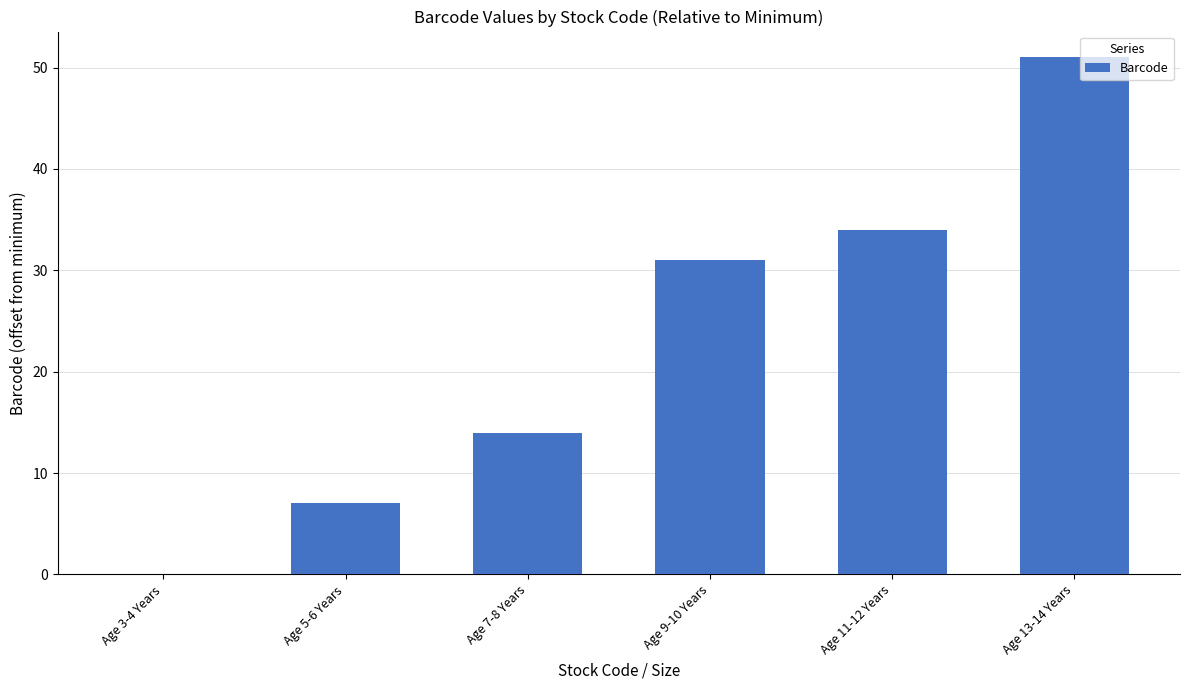

What is the approximate value at Age 11-12 Years?

34